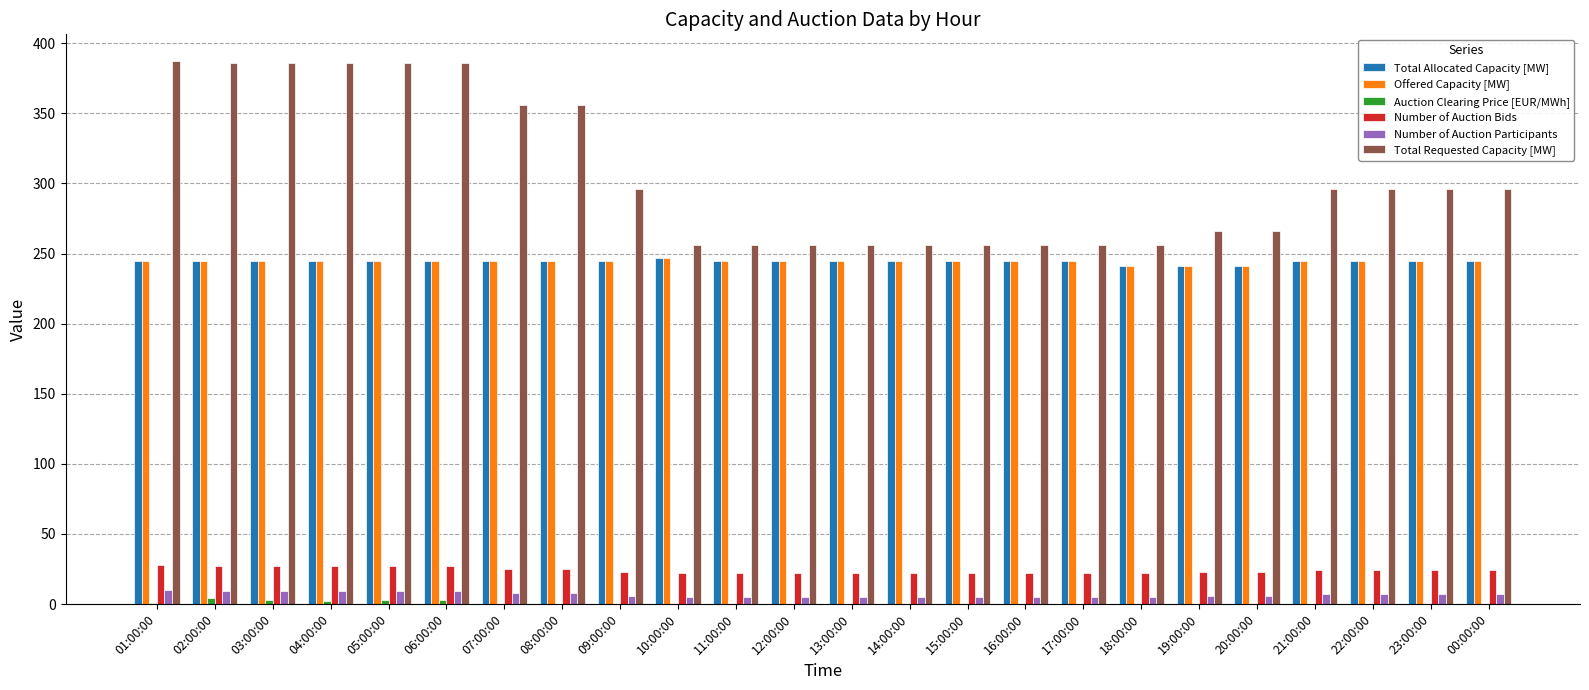

True or false: Total Requested Capacity [MW] has a value of 516.4 at 03:00:00.

False